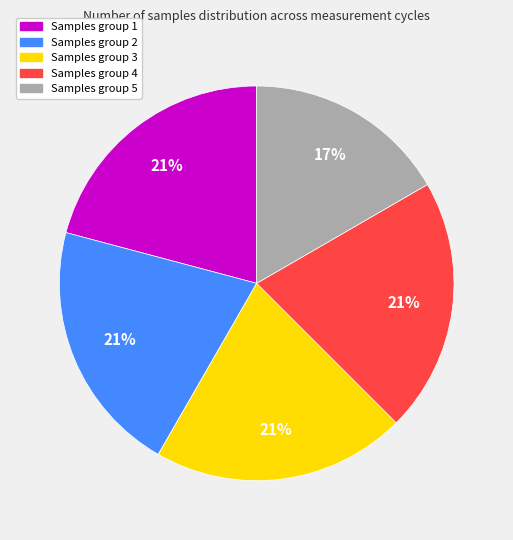

Is it true that Samples group 4 is 29% of the pie?

False